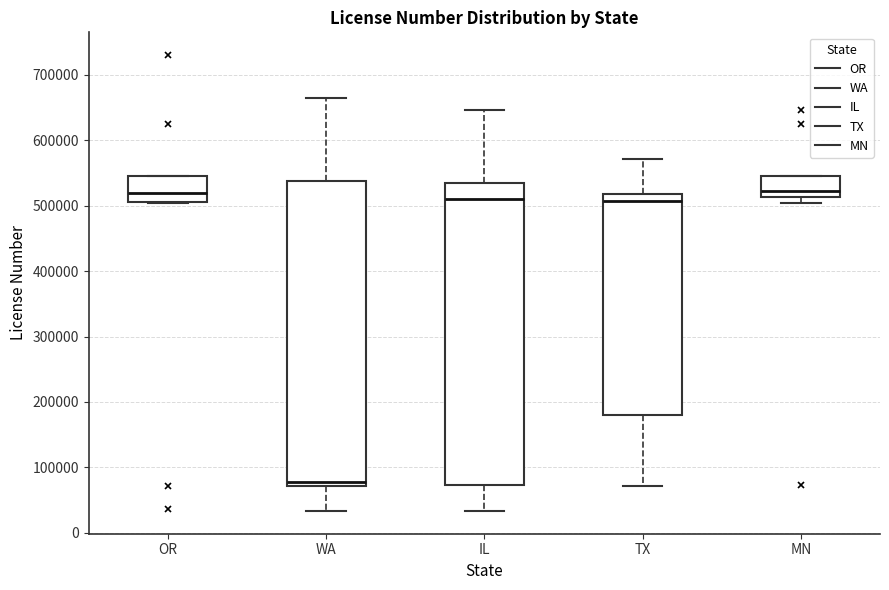

Reading left to right, read every box against the y-axis: the position of its median line, the range the box covers, and the ends of its whiskers. The values are not printed on the chart, so give them approximately, as read against the axis.

OR: median 520000, box 510000 to 550000, whiskers 500000 to 550000
WA: median 80000, box 70000 to 540000, whiskers 30000 to 670000
IL: median 510000, box 70000 to 530000, whiskers 30000 to 650000
TX: median 510000, box 180000 to 520000, whiskers 70000 to 570000
MN: median 520000, box 510000 to 550000, whiskers 500000 to 550000